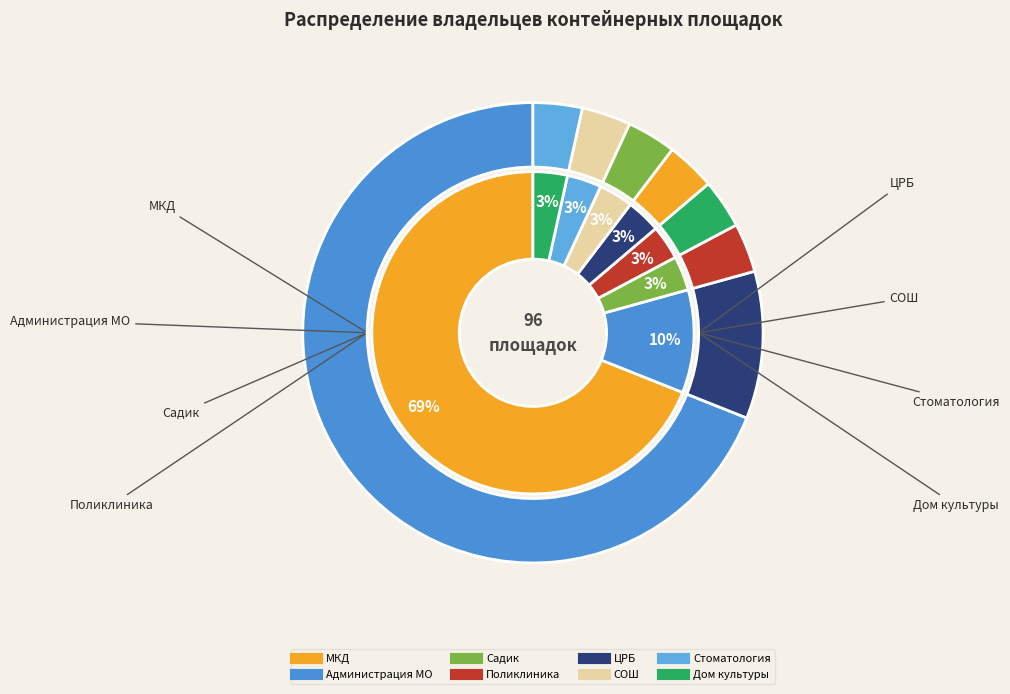

To the nearest percent, what percentage of the pie is Стоматология?

3%